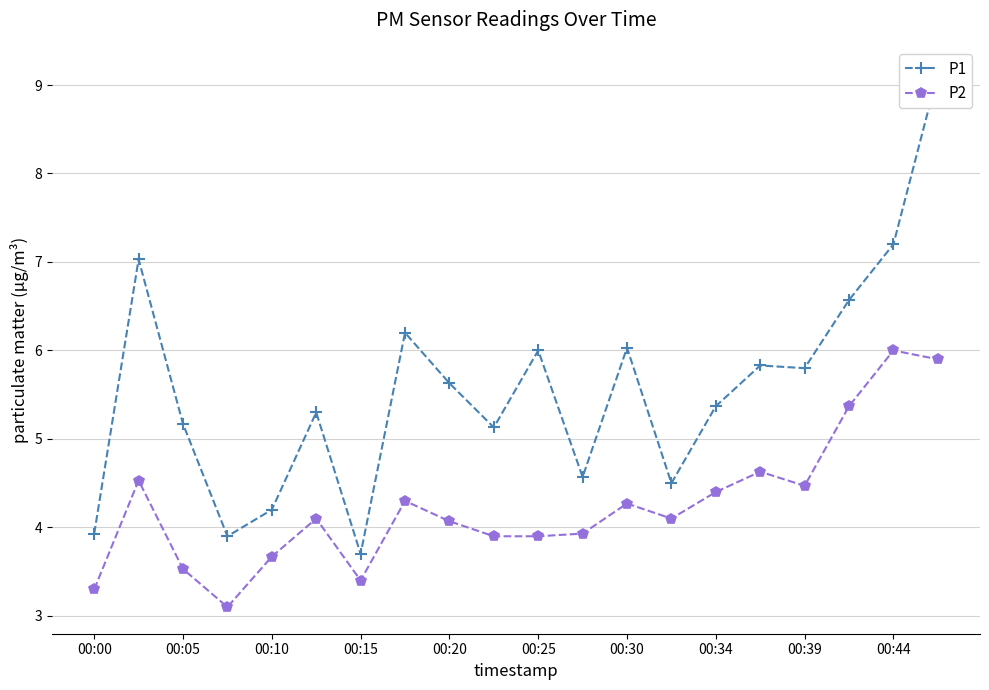

Is it true that P2 equals 3.5 at 00:05?

True